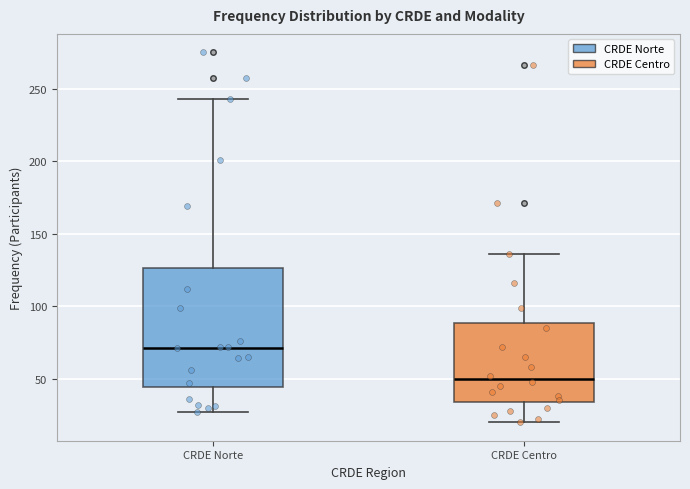

Reading left to right, read every box against the y-axis: the position of its median line, the range the box covers, and the ends of its whiskers. The values are not printed on the chart, so give them approximately, as read against the axis.

CRDE Norte: median 70, box 45 to 125, whiskers 25 to 245
CRDE Centro: median 50, box 35 to 90, whiskers 20 to 135